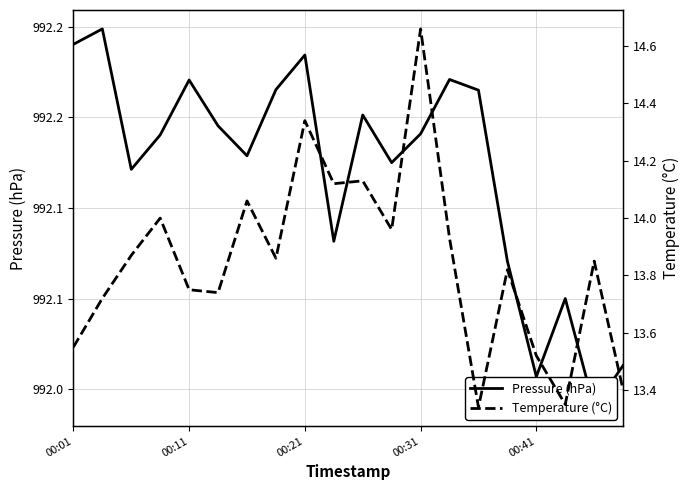

The Pressure (hPa) series shows 992.2 at 00:11. True or false?

True